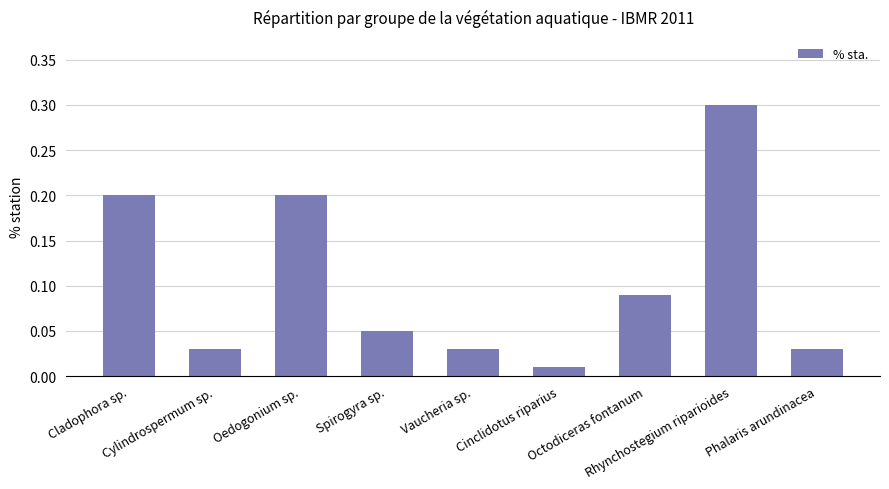

What is the greatest value displayed?

0.3